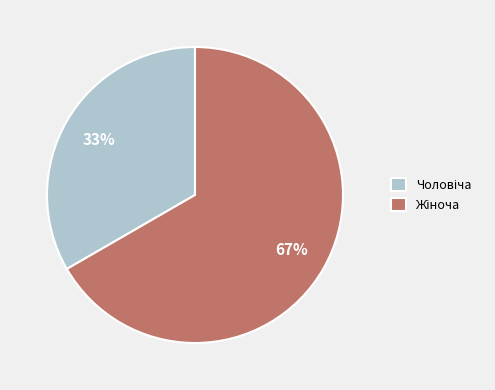

To the nearest percent, what is the average slice percentage?

50%